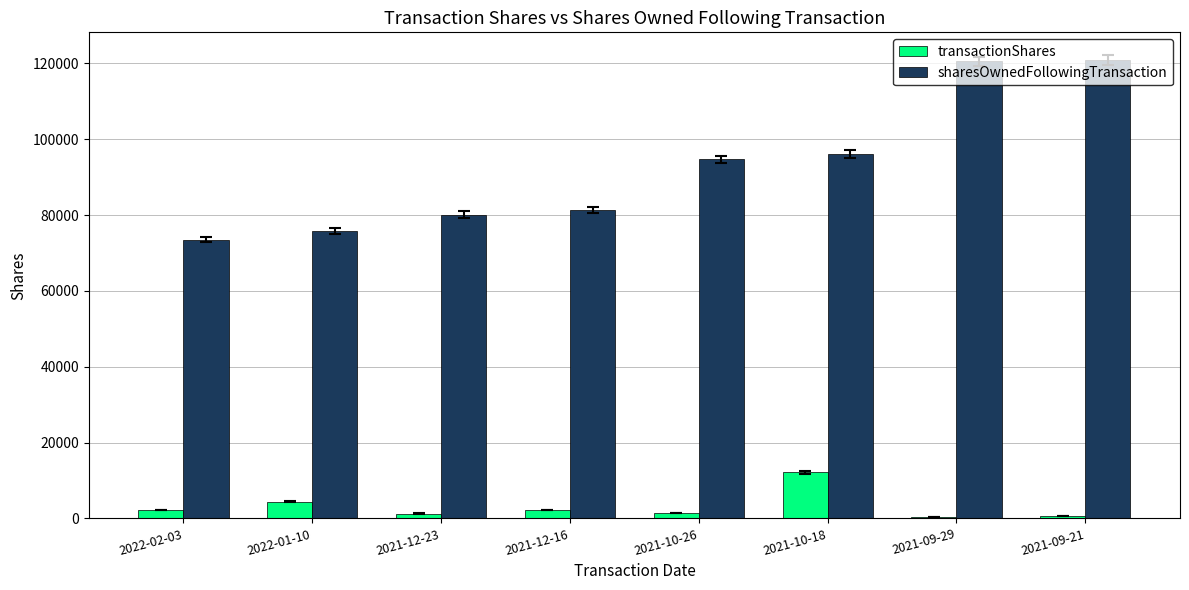

Which series has the largest total across all categories?

sharesOwnedFollowingTransaction